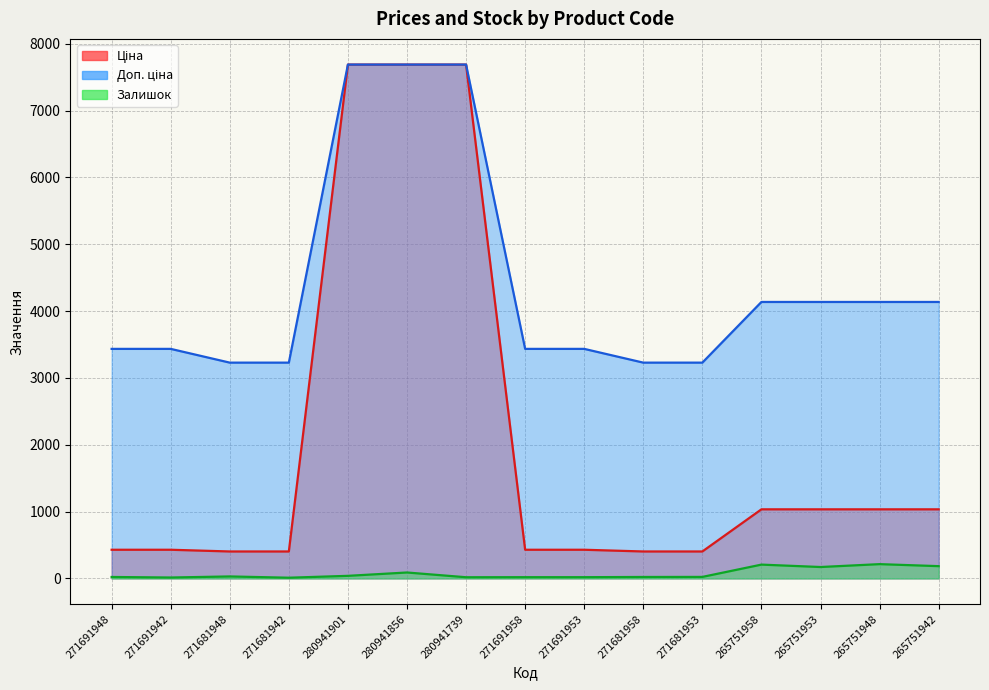

What is the label of the 3rd point from the right?

265751953